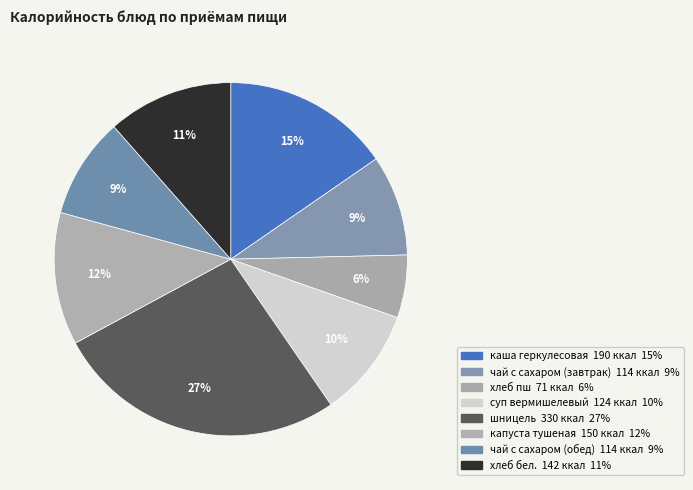

Approximately how many times larger is the value at чай с сахаром (завтрак) compared to хлеб пш?

1.6